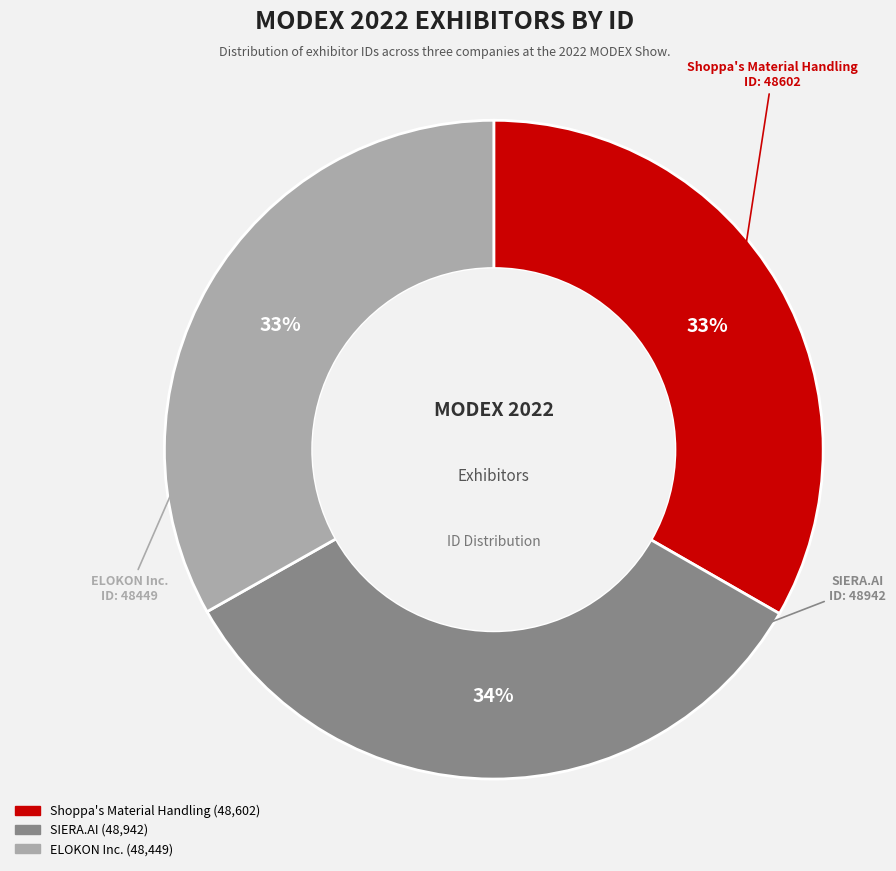

Combined, do SIERA.AI and ELOKON Inc. account for over 50%?

Yes